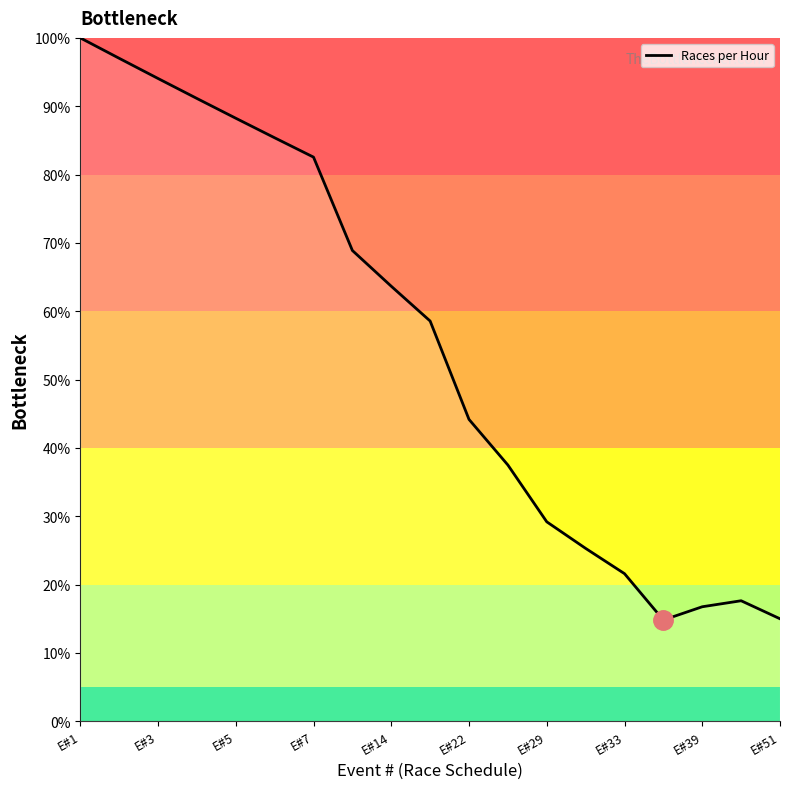

True or false: there are more than 1 points higher than both neighbors.

False